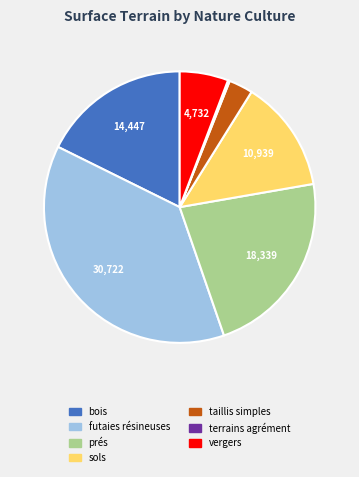

Is there any slice that represents more than half of the pie?

No